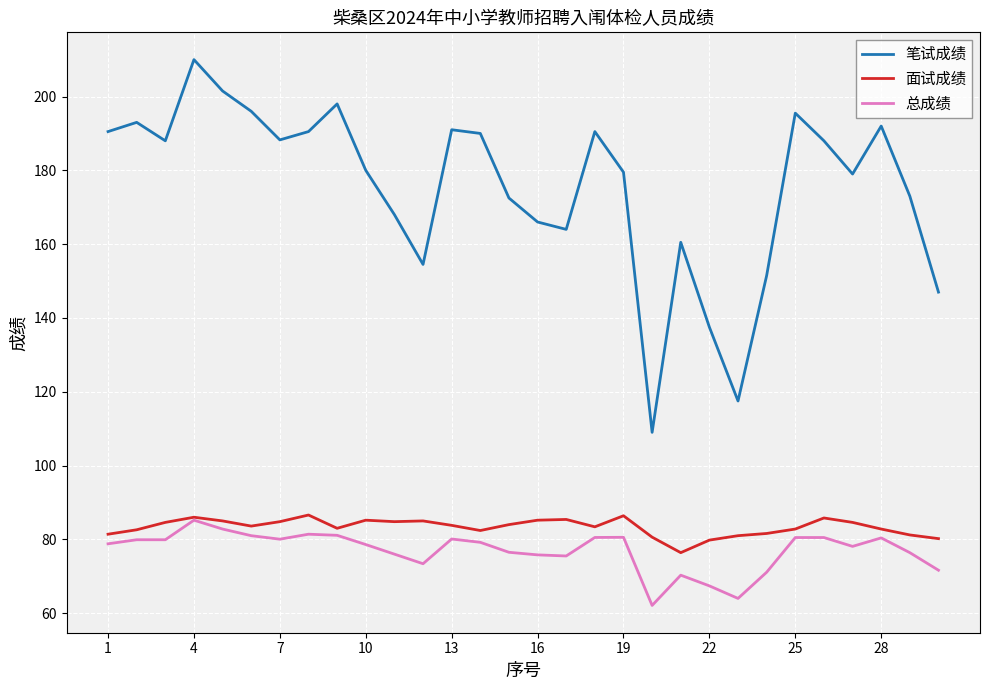

Which series has the largest total across all categories?

笔试成绩